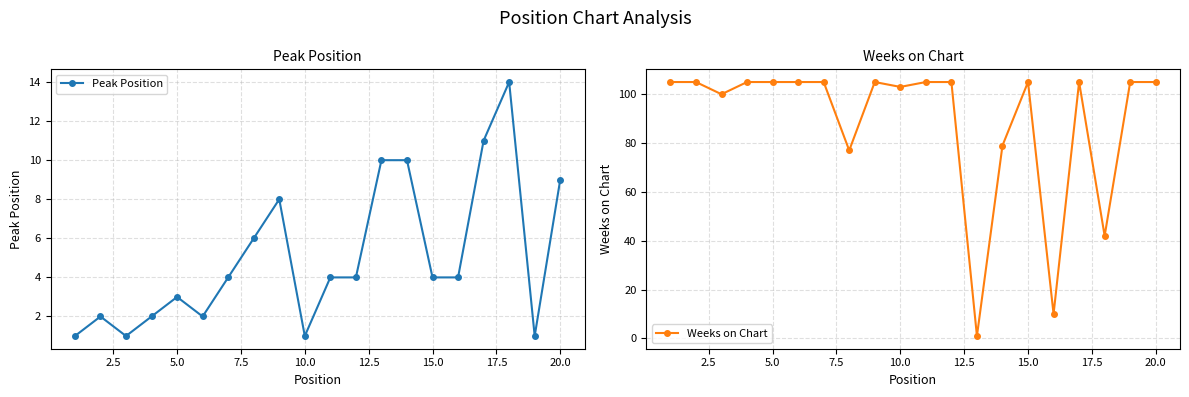

After their last crossing, which series has the higher values: Peak Position or Weeks on Chart?

Weeks on Chart